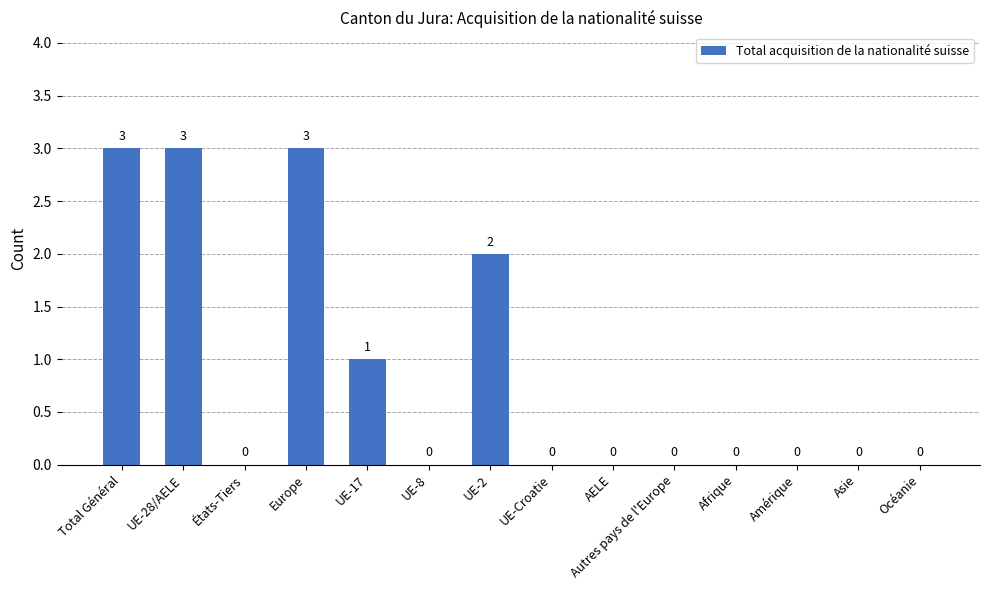

What is the greatest value displayed?

3